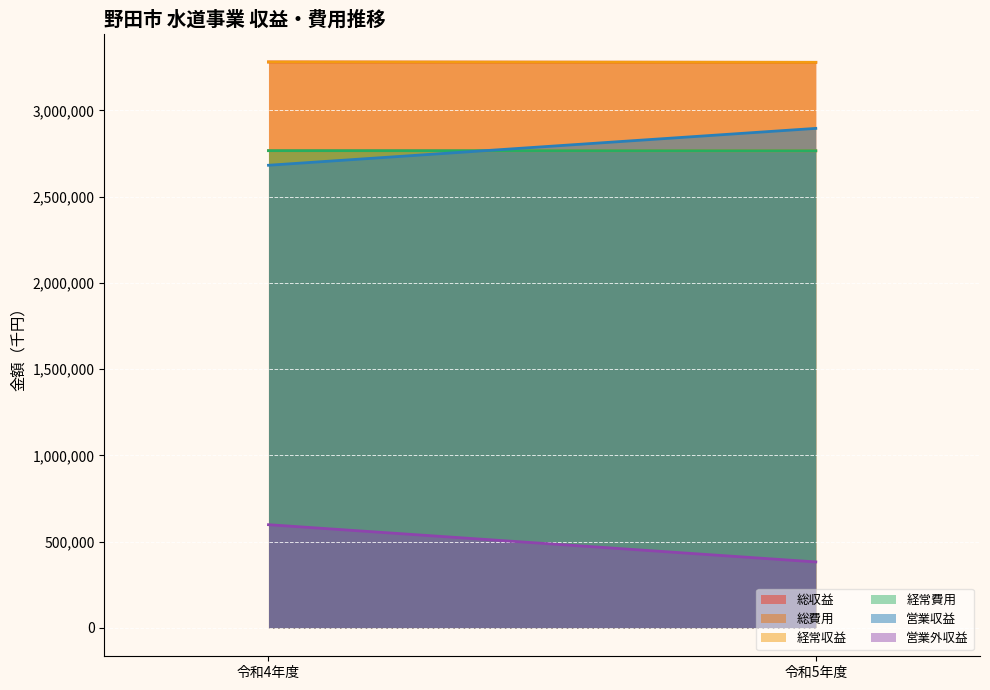

What is the value of the 総収益 point at the 1st from the left?

3280922